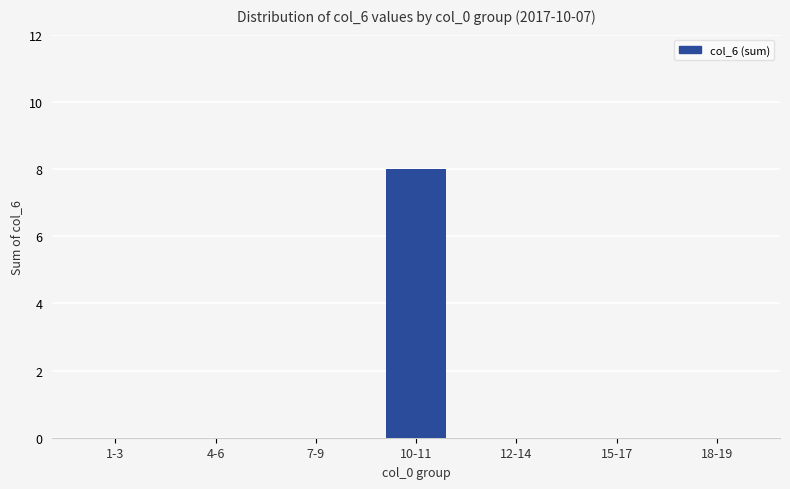

What is the sum of all values?

8